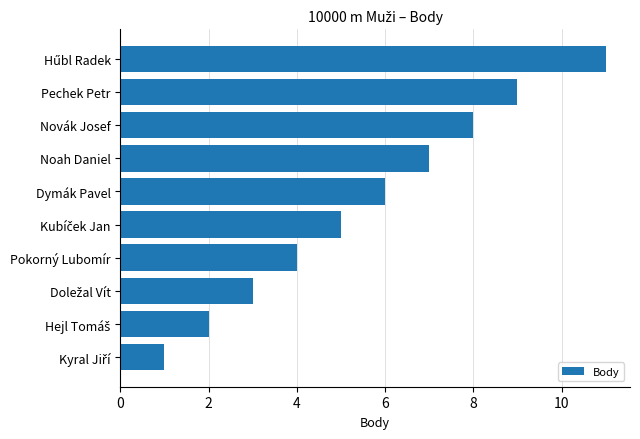

What position from the top is Novák Josef?

3